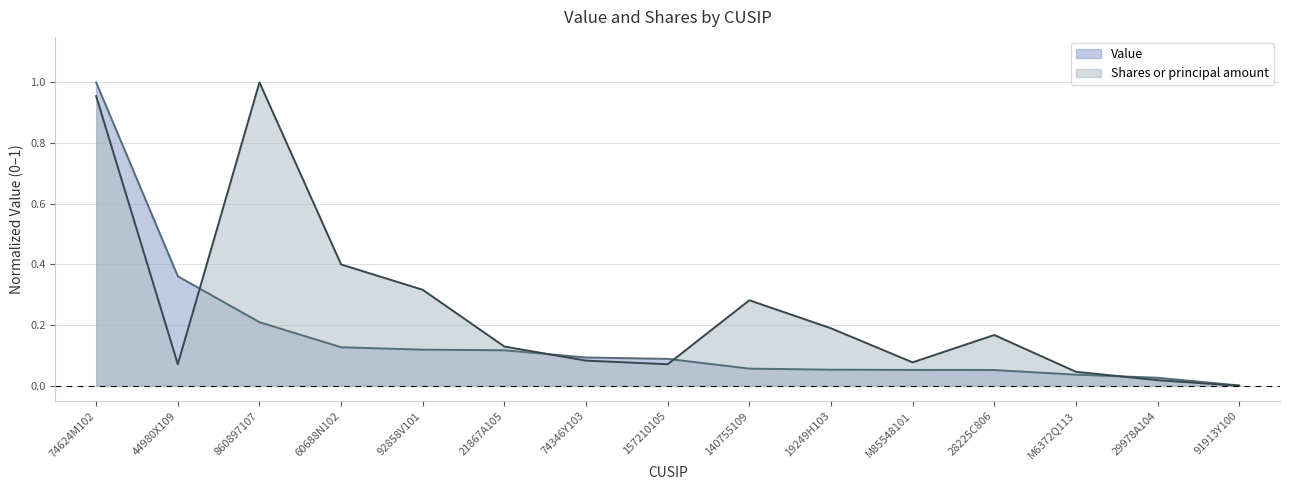

Reading left to right, list all the values displayed in this chart.

Value: 1.0	0.4	0.2	0.1	0.1	0.1	0.1	0.1	0.1	0.1	0.1	0.1	0.0	0.0	0.0
Shares or principal amount: 1.0	0.1	1.0	0.4	0.3	0.1	0.1	0.1	0.3	0.2	0.1	0.2	0.0	0.0	0.0